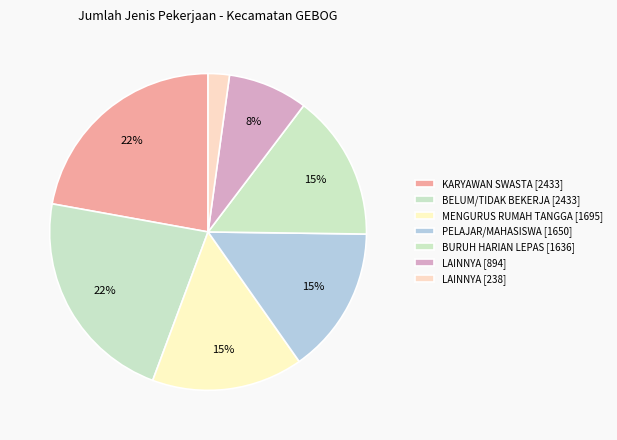

Count the number of slices in the pie.

7